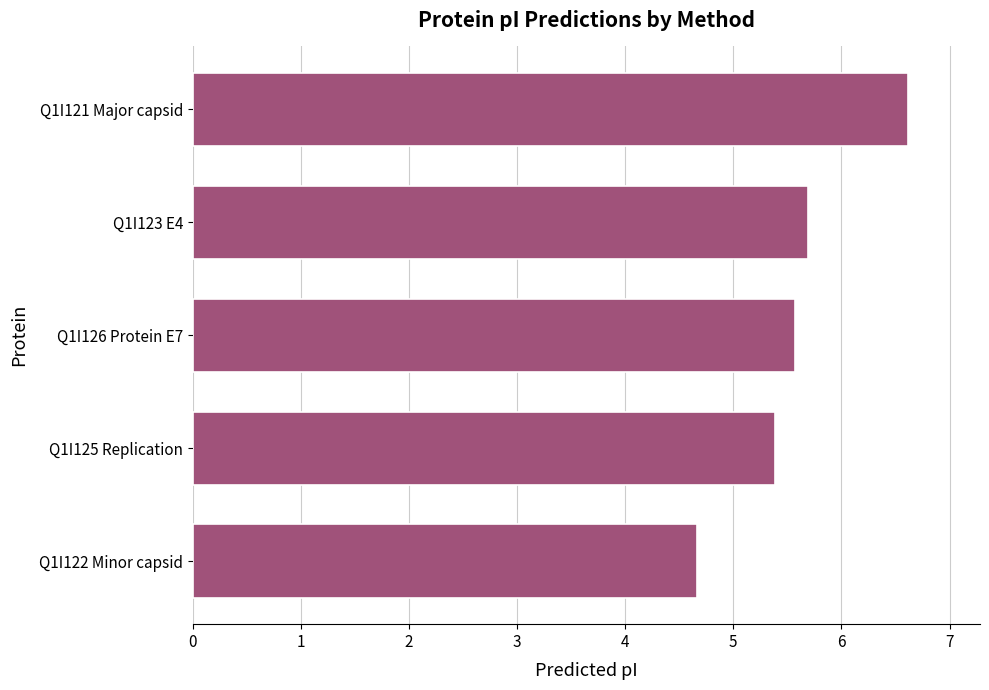

List the labels in order of value, largest first.

Q1I121 Major capsid, Q1I123 E4, Q1I126 Protein E7, Q1I125 Replication, Q1I122 Minor capsid